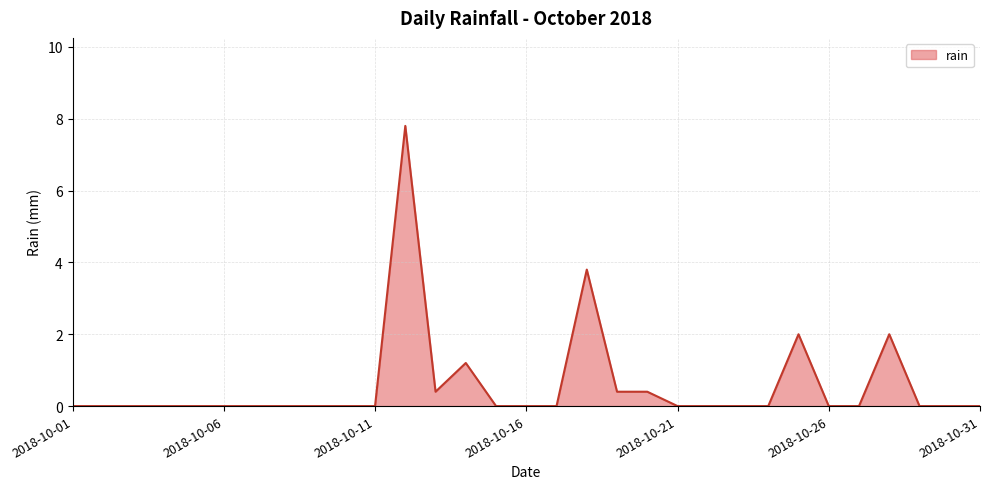

What is the difference between the maximum and minimum values?

7.8